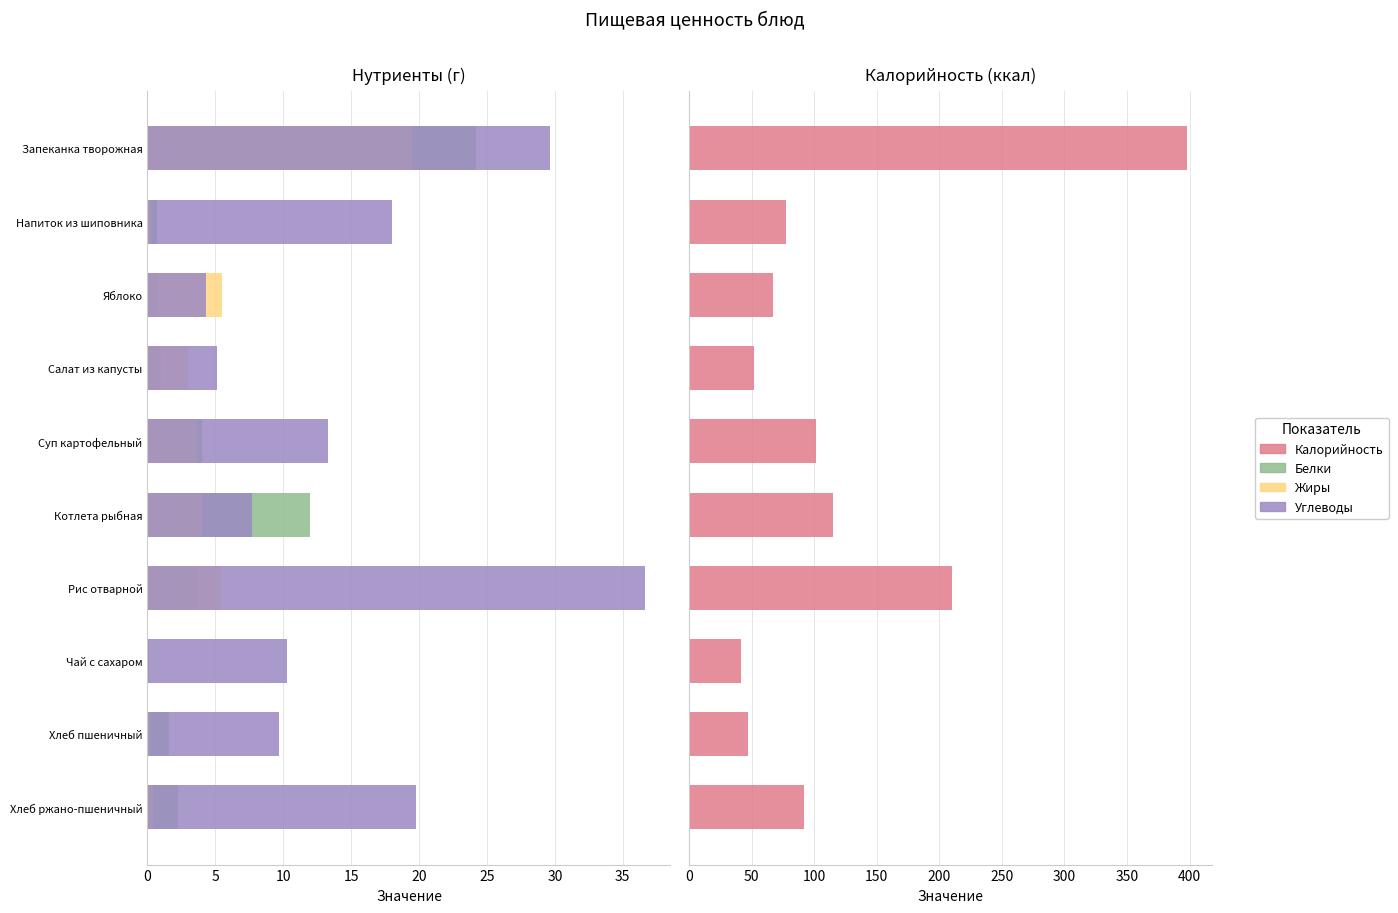

What is the difference between the second highest and second lowest values in the Калорийность series?

163.4